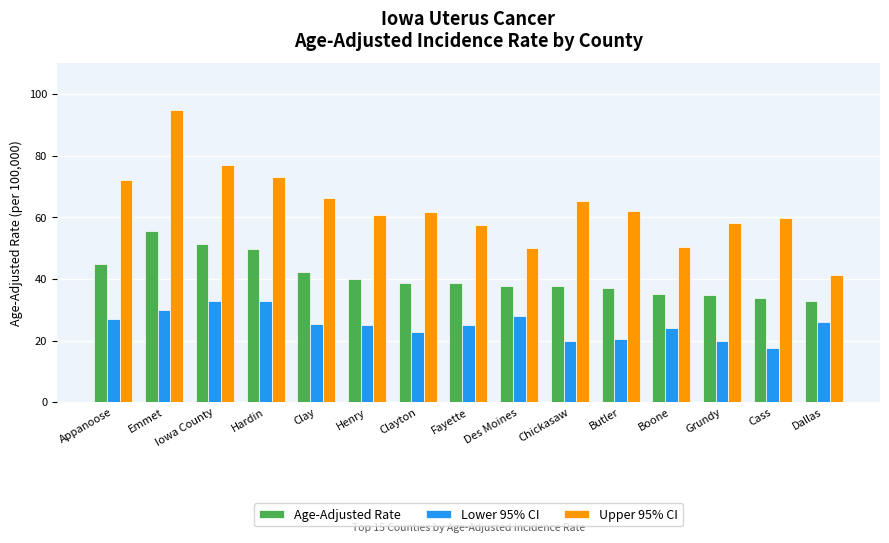

Read the Age-Adjusted Rate value at Boone.

35.1